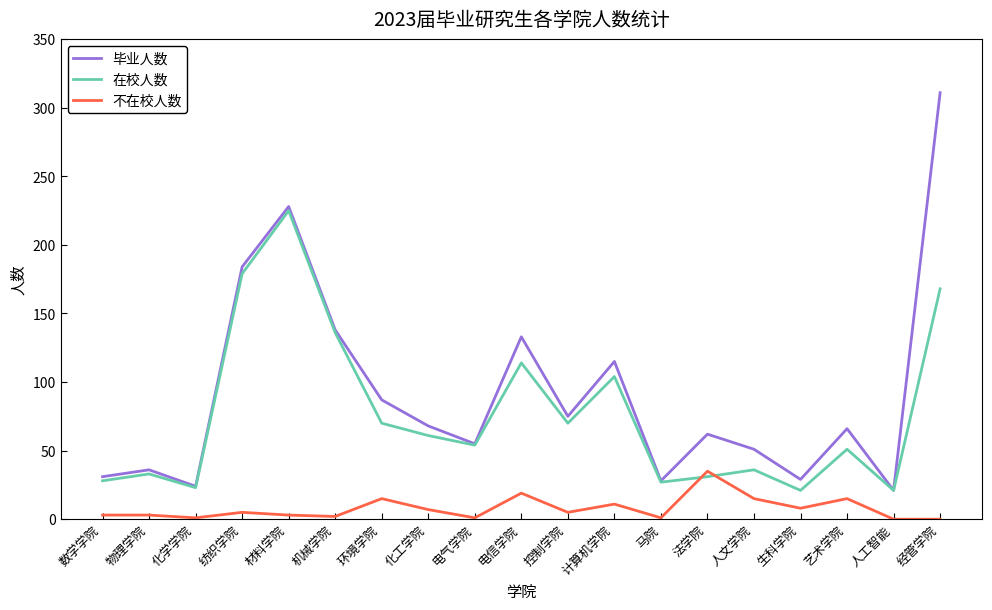

Rank the series by their average value, from highest to lowest.

毕业人数, 在校人数, 不在校人数